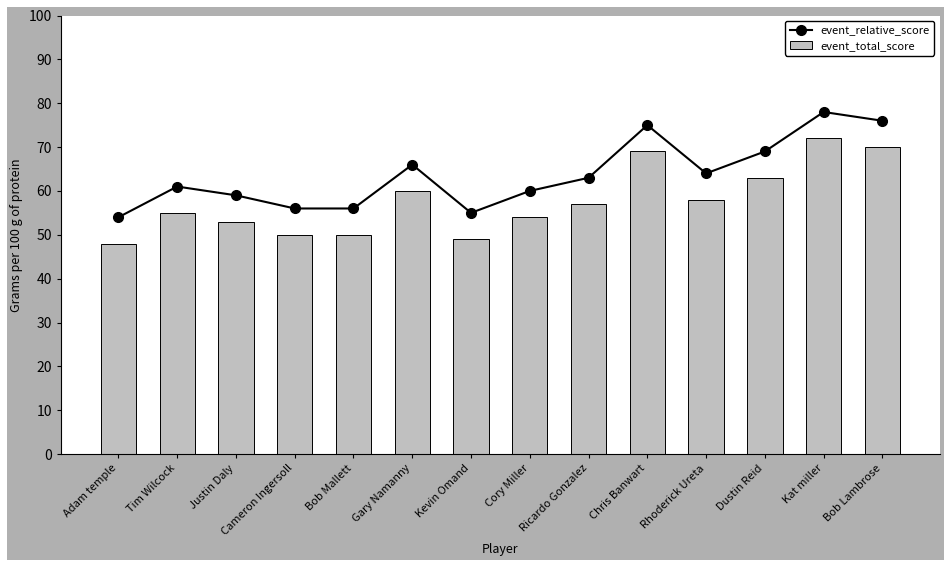

Does the chart contain any negative values?

No